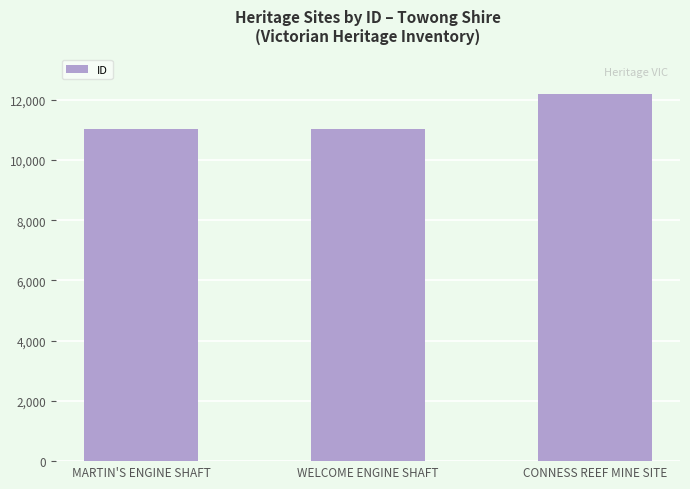

Is it true that the value at WELCOME ENGINE SHAFT is 15568?

False